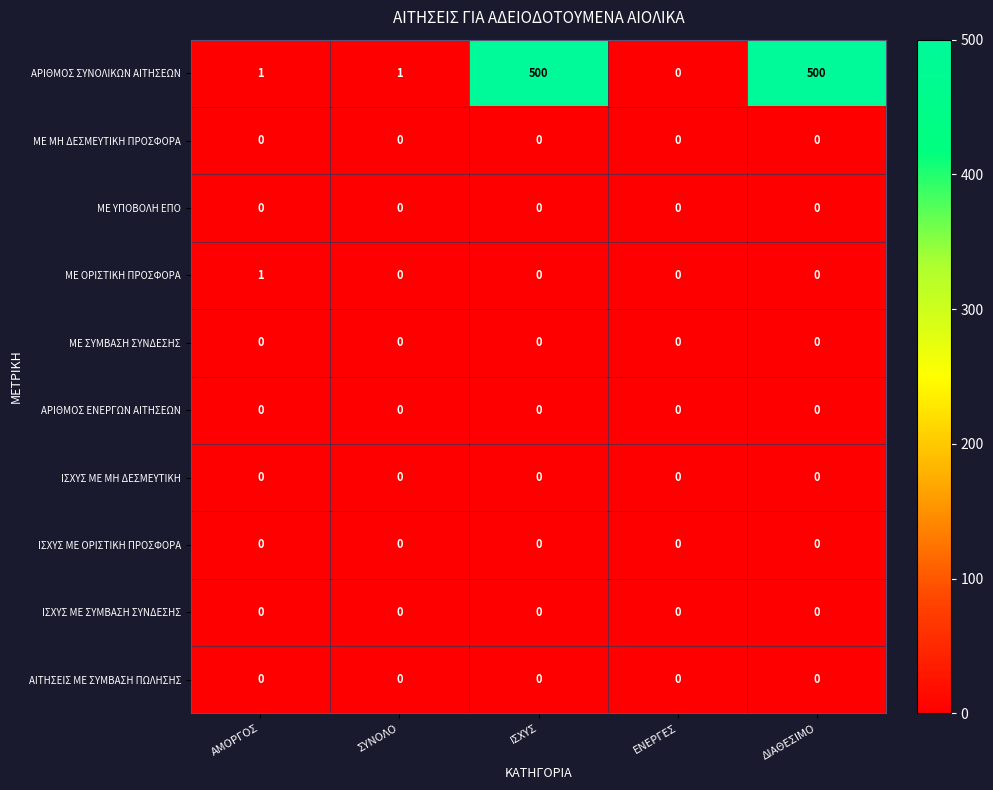

What is the maximum value shown in the chart?

500